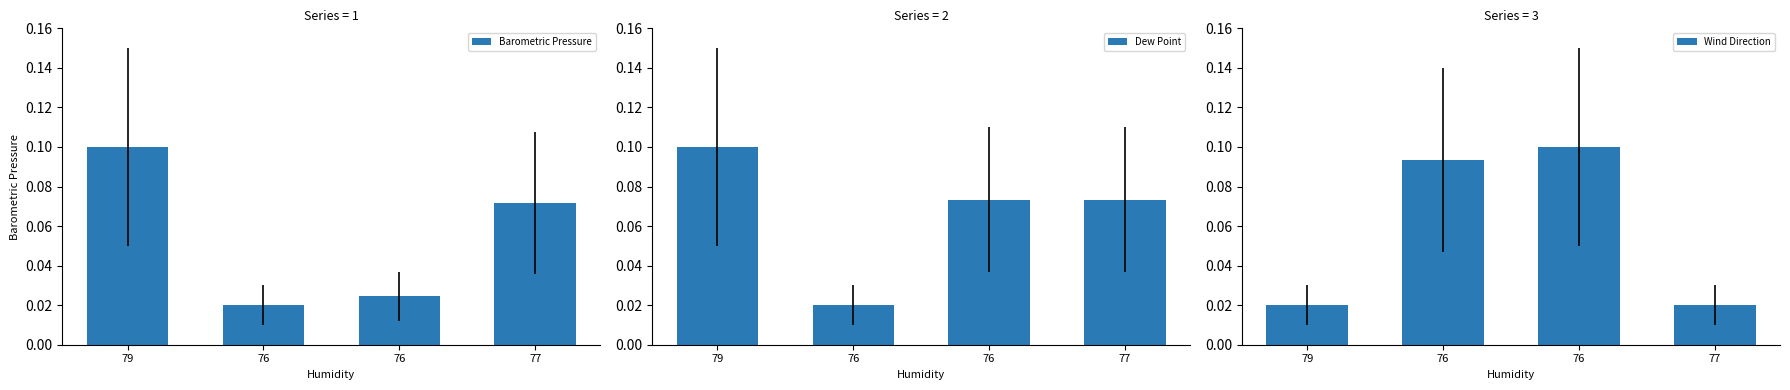

The Barometric Pressure series shows 0.0 at 76. True or false?

True